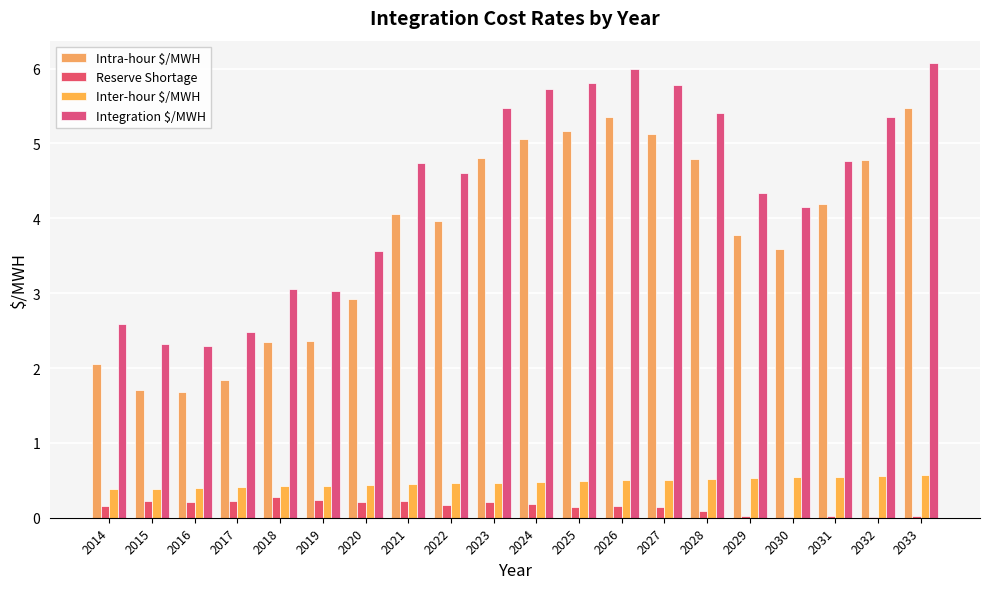

List the series in order of their peak value, highest first.

Integration $/MWH, Intra-hour $/MWH, Inter-hour $/MWH, Reserve Shortage